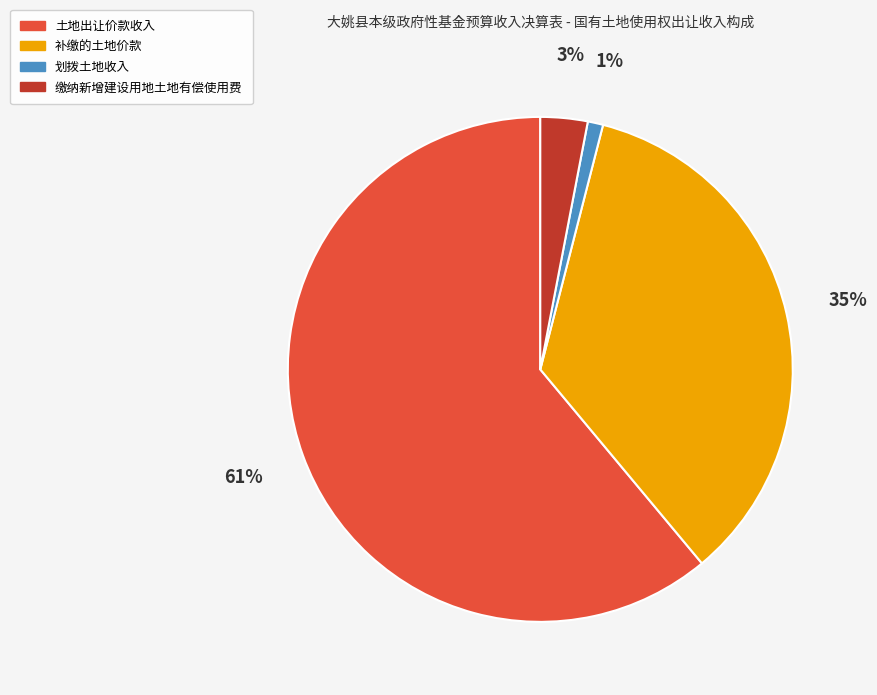

To the nearest percent, what is the difference between the 缴纳新增建设用地土地有偿使用费 and 土地出让价款收入 slice percentages?

58%